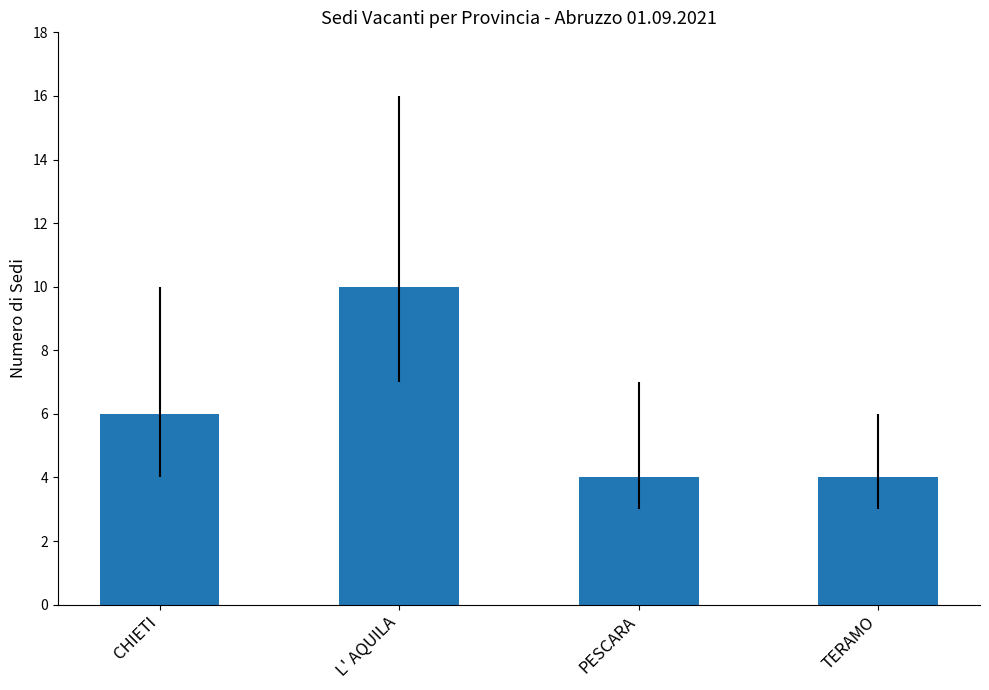

Reading left to right, what are all the values shown in this chart?

CHIETI=6	L' AQUILA=10	PESCARA=4	TERAMO=4